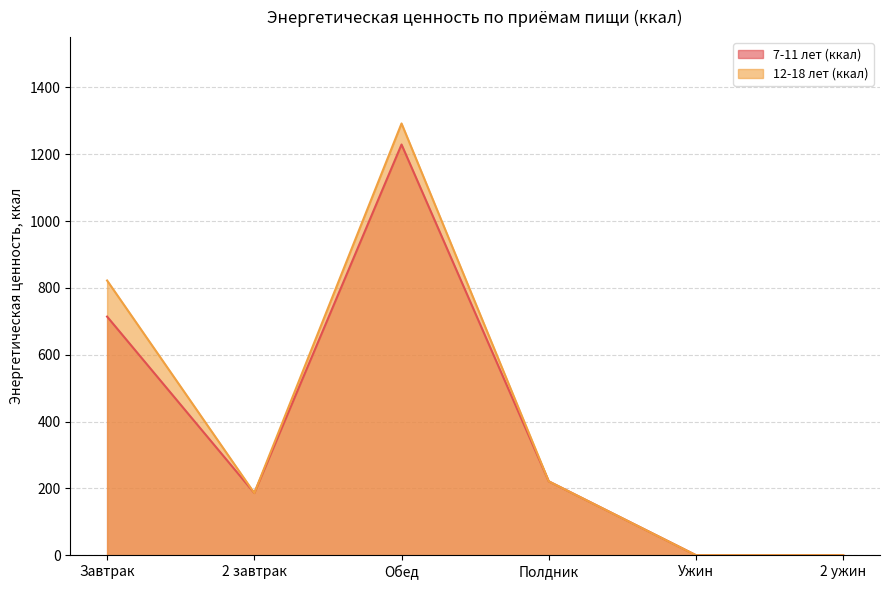

True or false: 7-11 лет (ккал) has more than 2 interior local peaks.

False